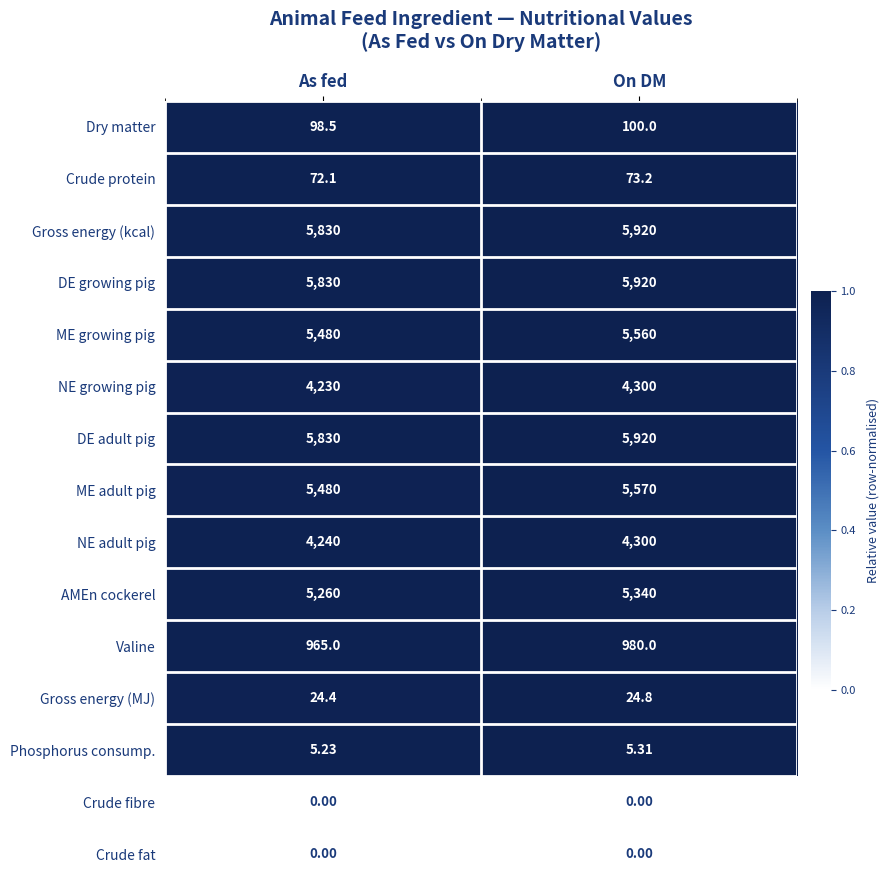

At which category is the sum across all series the highest?

On DM